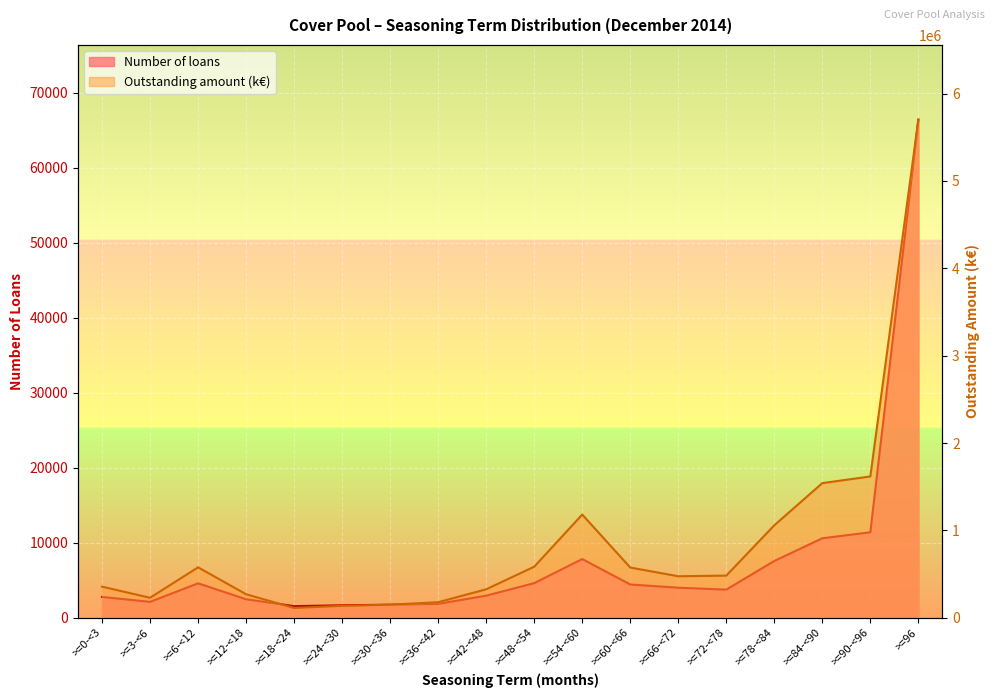

Rank the categories by Number of loans value from highest to lowest.

>=96, >=90-<96, >=84-<90, >=54-<60, >=78-<84, >=48-<54, >=6-<12, >=60-<66, >=66-<72, >=72-<78, >=42-<48, >=0-<3, >=12-<18, >=3-<6, >=36-<42, >=30-<36, >=24-<30, >=18-<24